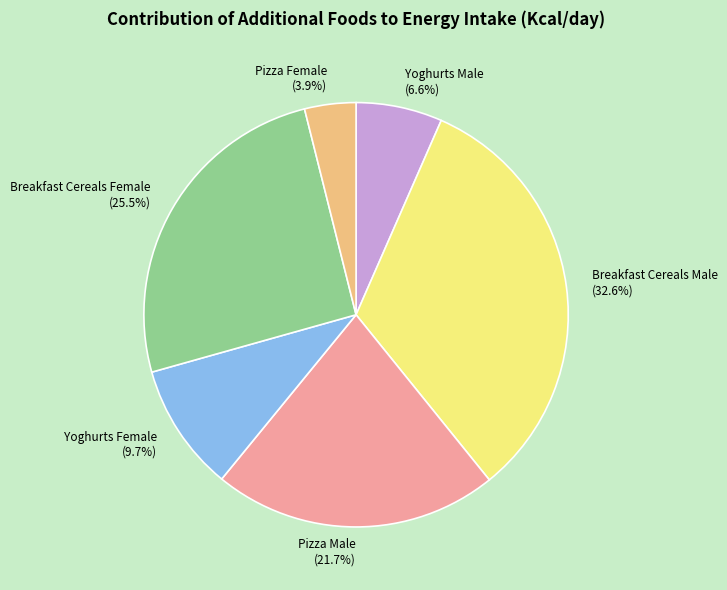

Combined, what portion of the pie is Yoghurts Female (9.7%) and Breakfast Cereals Female (25.5%)?

35.2%